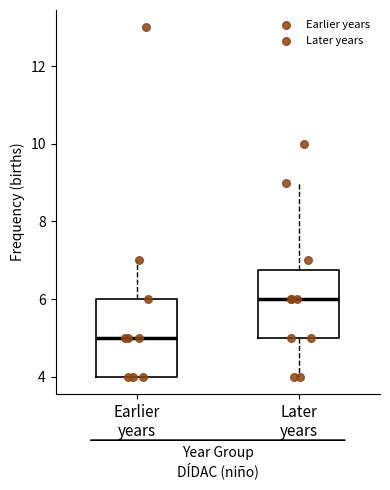

Reading left to right, read every box against the y-axis: the position of its median line, the range the box covers, and the ends of its whiskers. The values are not printed on the chart, so give them approximately, as read against the axis.

Earlier years: median 5.0, box 4.0 to 6.0, whiskers 4.0 to 7.0
Later years: median 6.0, box 5.0 to 6.8, whiskers 4.0 to 9.0